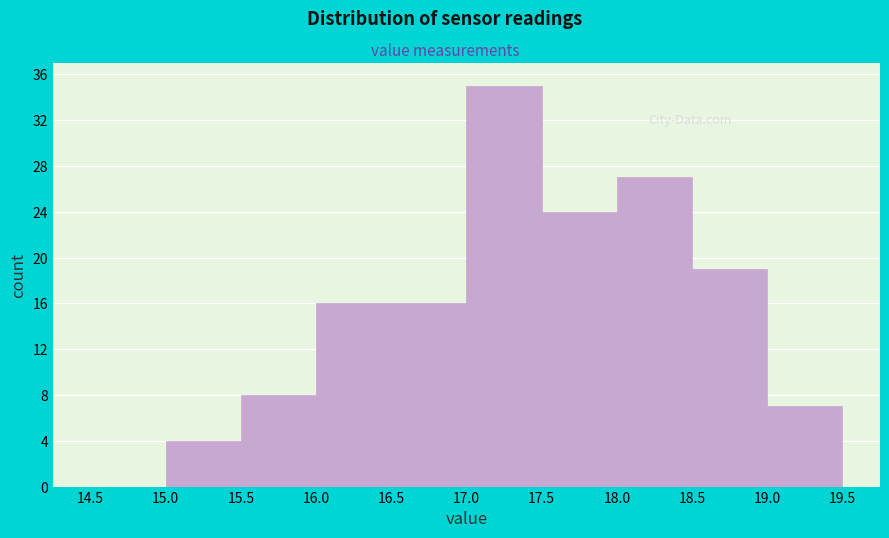

What is the height of the bar covering 18.0 to 18.5 on the x-axis? The values are not printed on the chart, so give them approximately, as read against the axis.

27